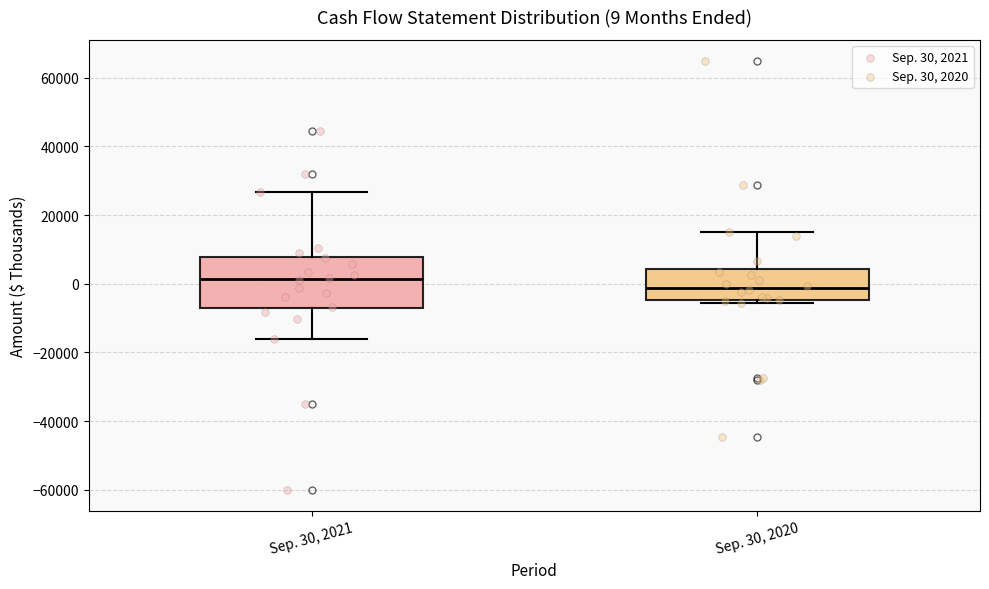

Comparing the boxes themselves (not the whiskers), which one is the tallest?

Sep. 30, 2021